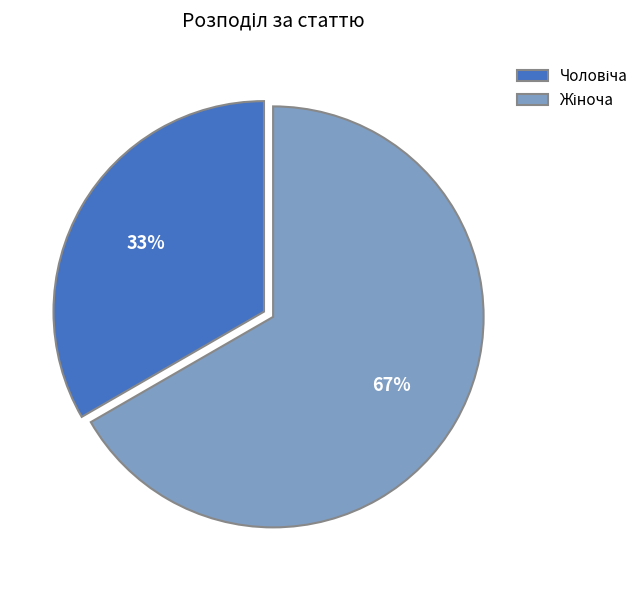

Is there any slice that represents more than half of the pie?

Yes